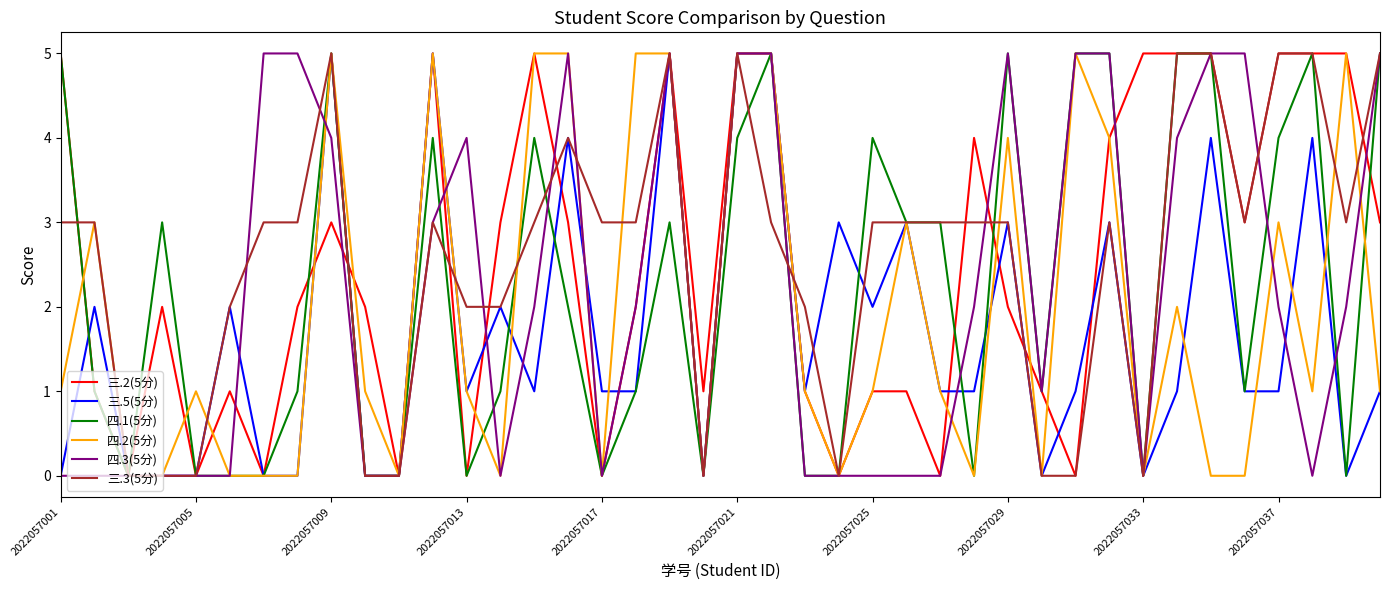

At which category is the sum across all series the highest?

2022057021